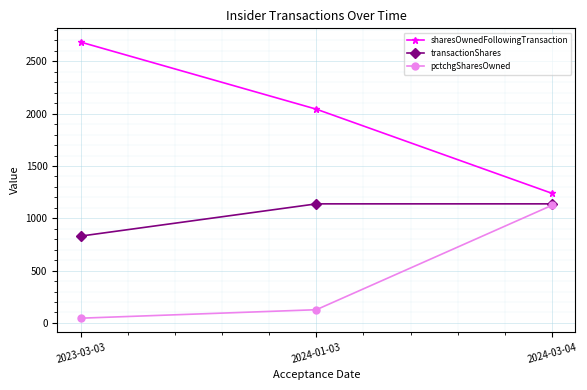

Reading left to right, extract all data points from this chart.

sharesOwnedFollowingTransaction: 2023-03-03=2684	2024-01-03=2043	2024-03-04=1239
transactionShares: 2023-03-03=830	2024-01-03=1138	2024-03-04=1138
pctchgSharesOwned: 2023-03-03=45	2024-01-03=126	2024-03-04=1124